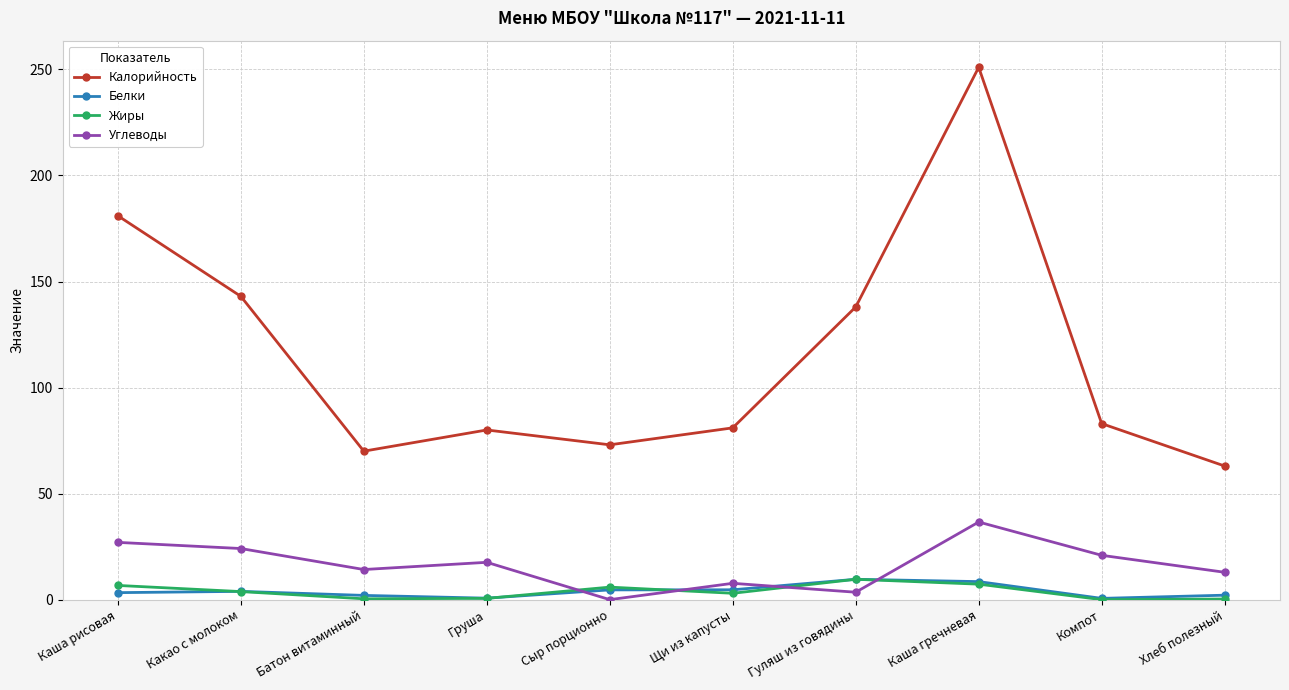

How many interior local peaks does the Углеводы series have?

3